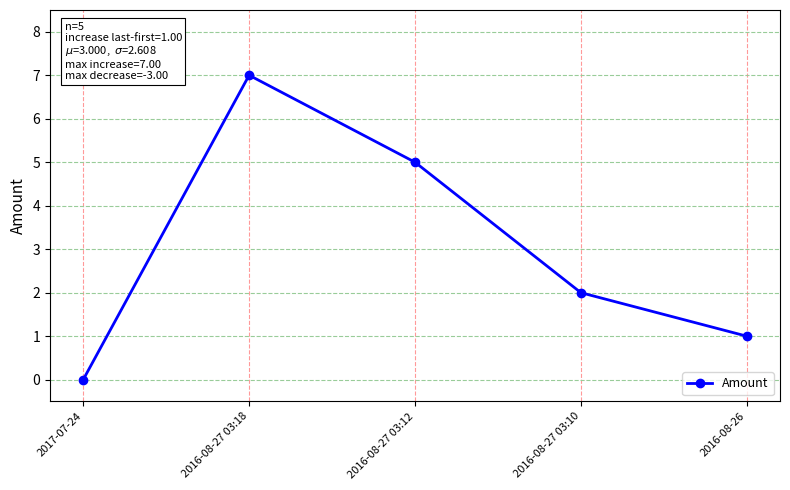

What is the difference between the maximum and minimum values?

7